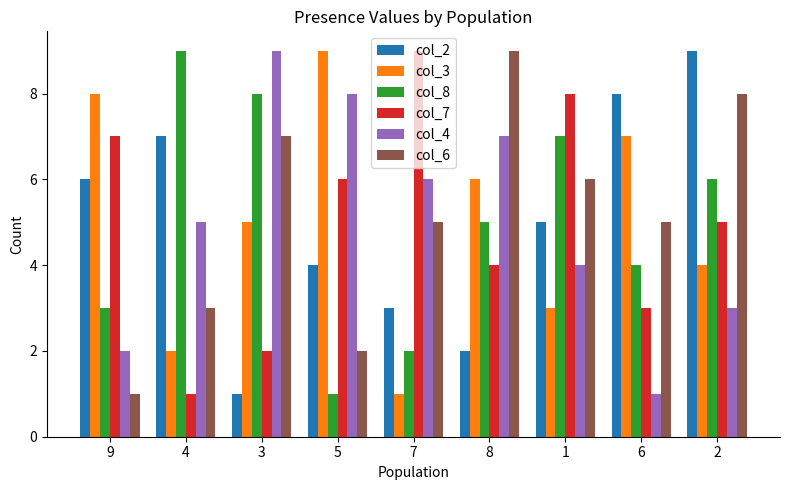

Rank the series at 2 from highest to lowest value.

col_2, col_6, col_8, col_7, col_3, col_4